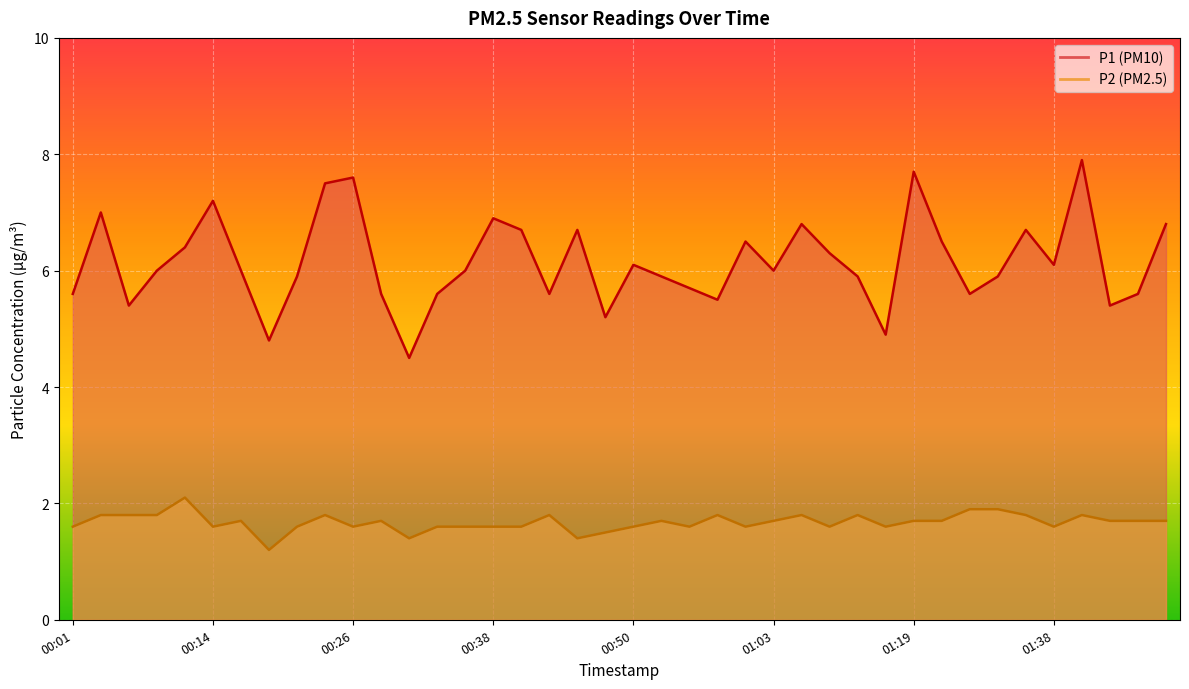

Count the number of categories in the chart.

40